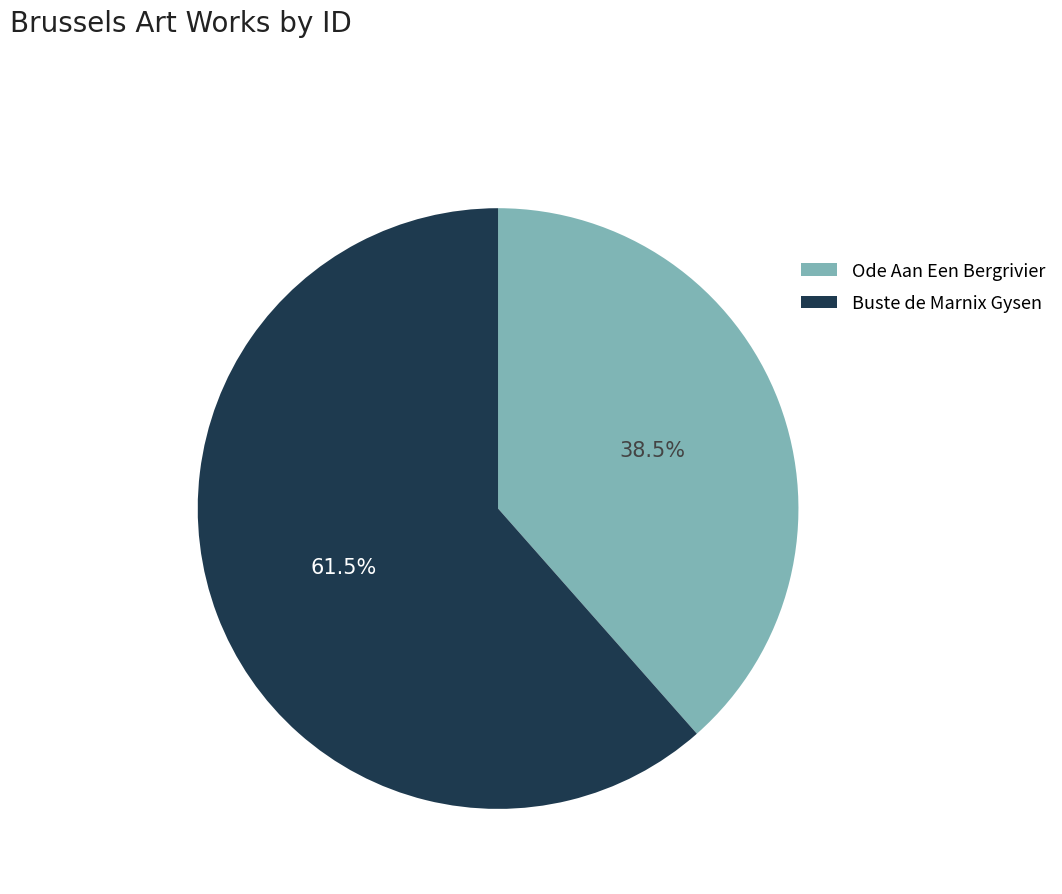

Does any single category account for the majority?

Yes